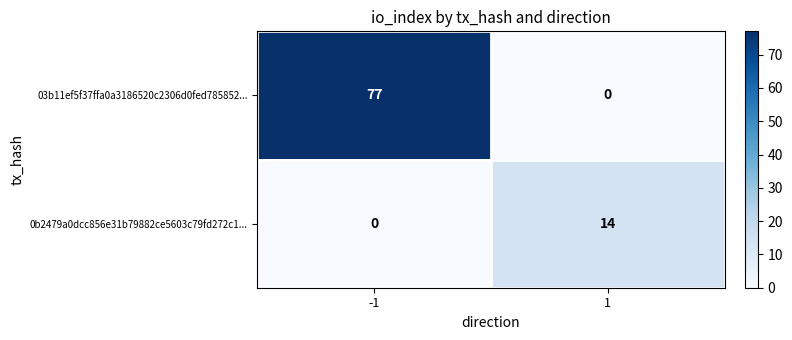

Which series changed the most between -1 and 1?

03b11ef5f37ffa0a3186520c2306d0fed785852...